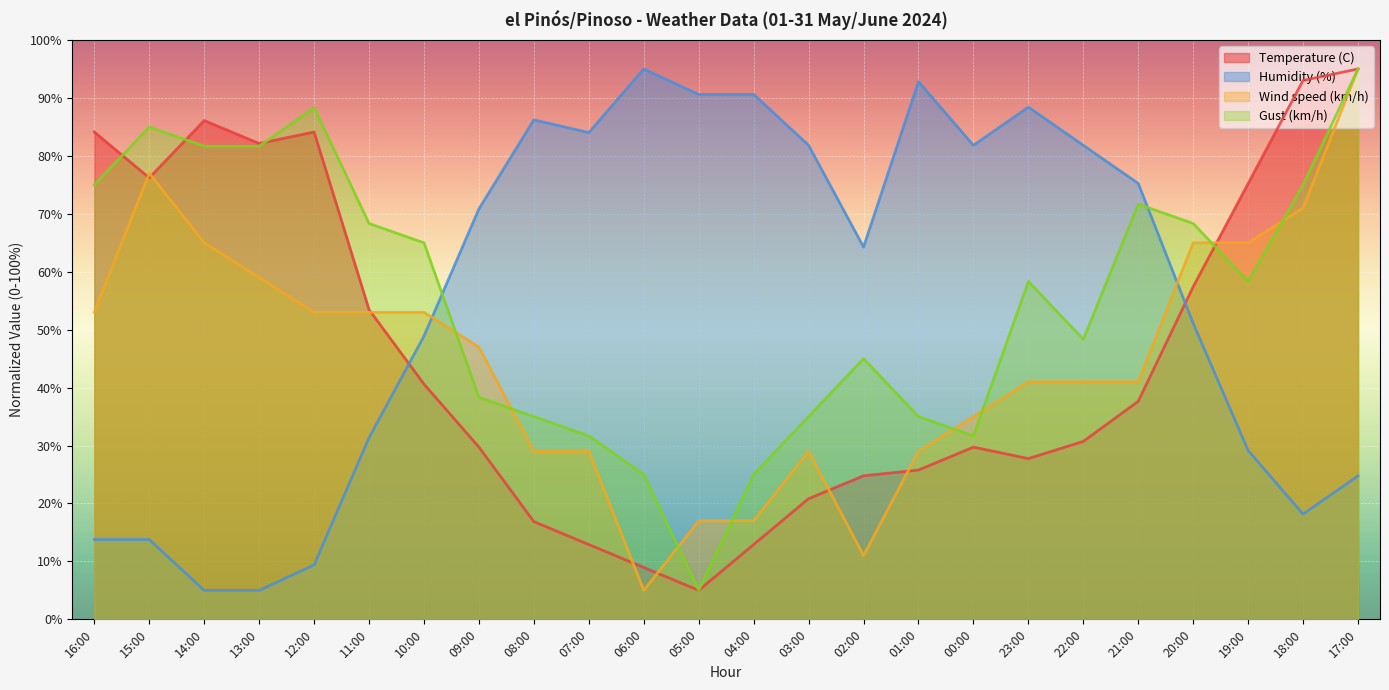

Count the number of data series in this chart.

4